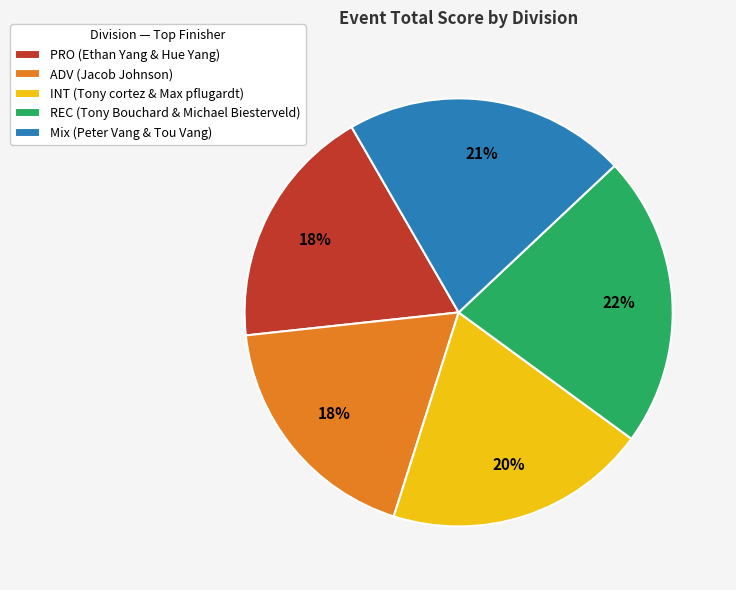

True or false: REC accounts for 22% of the total.

True